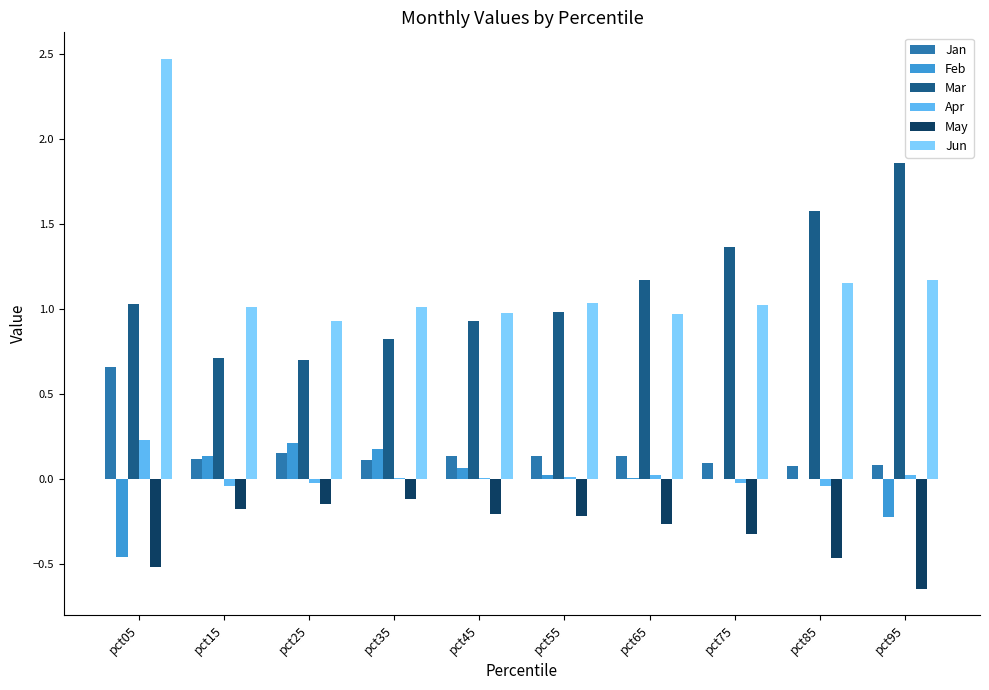

What is the maximum value shown in the chart?

2.5